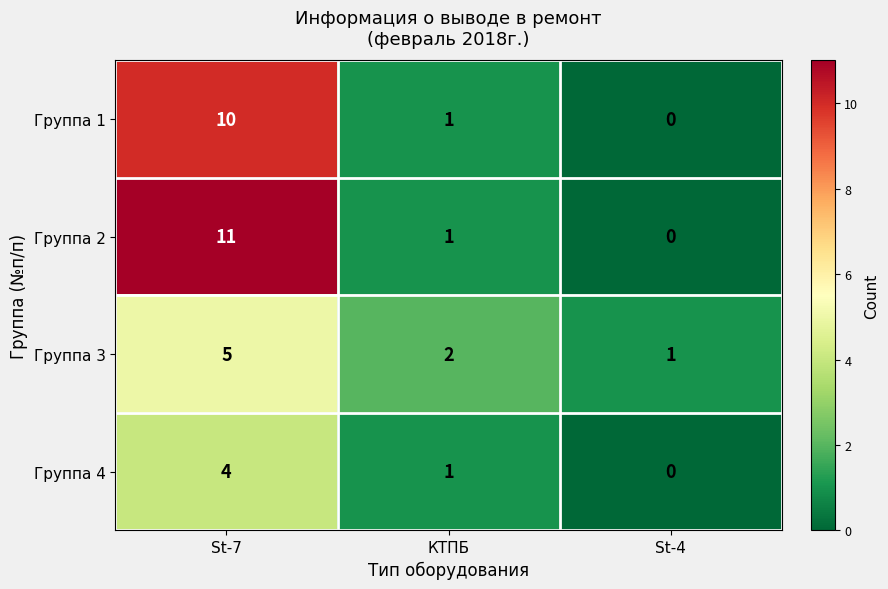

True or false: Группа 4 has a value of -1 at St-4.

False